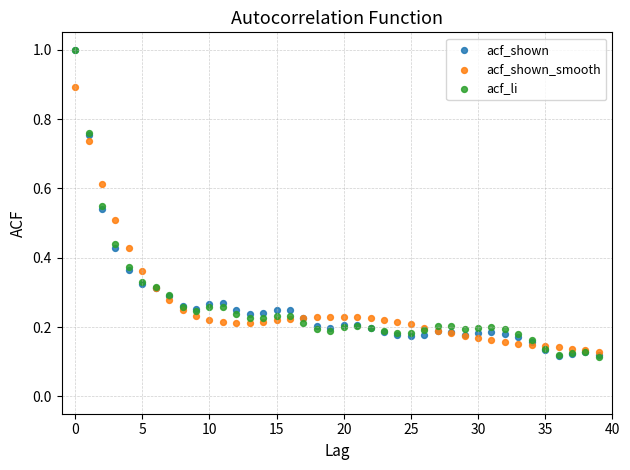

What are all the series names shown in the legend?

acf_shown, acf_shown_smooth, acf_li